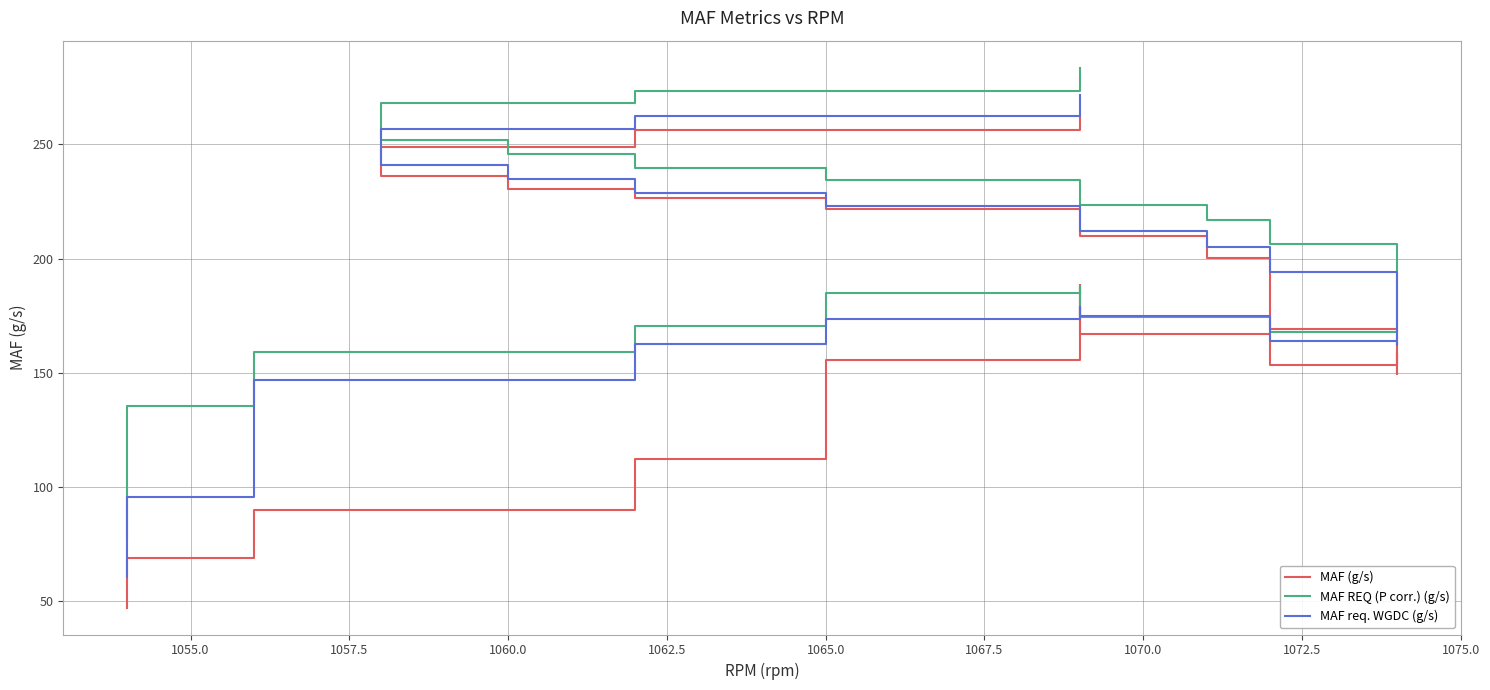

Which series has the widest spread of values?

MAF (g/s)